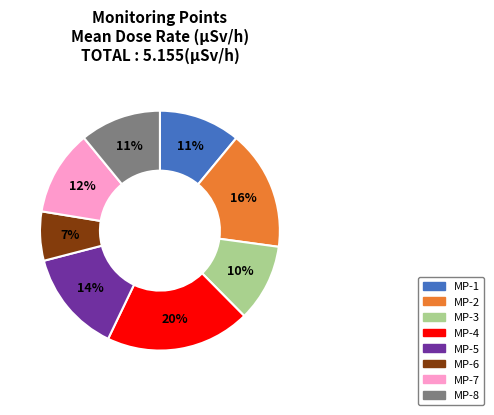

Which slice is the smallest?

MP-6